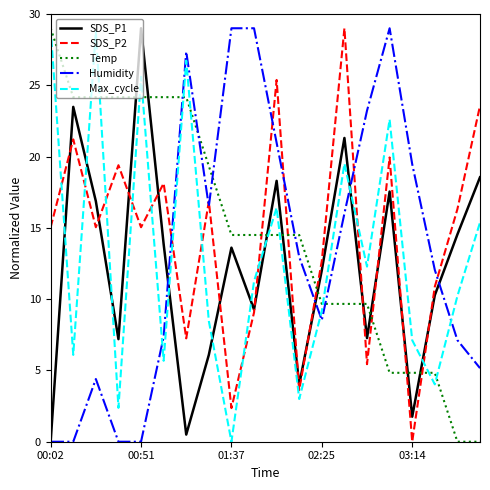

What is the maximum value shown in the chart?

29.0